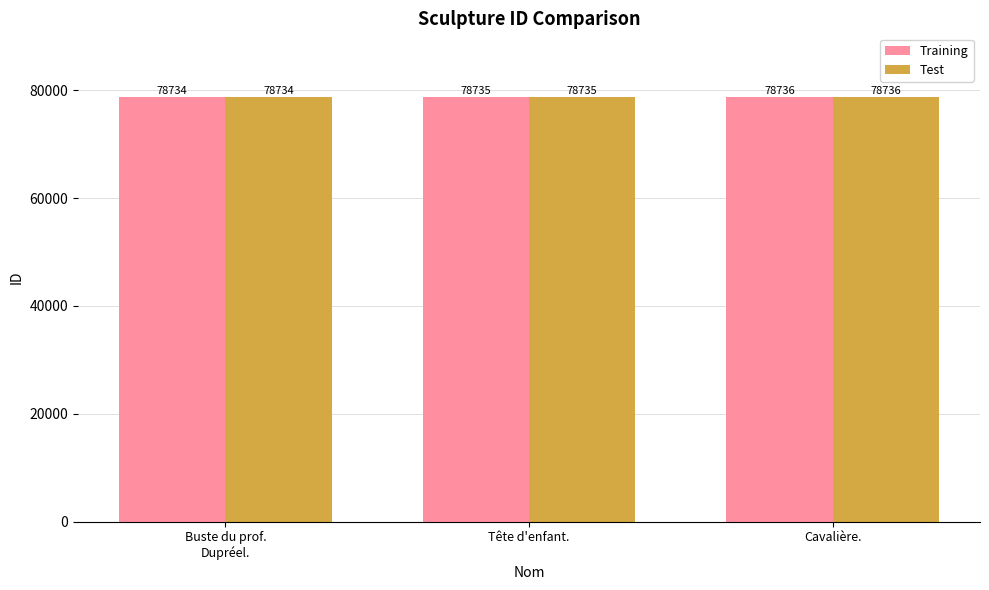

What is the minimum value shown in the chart?

78734